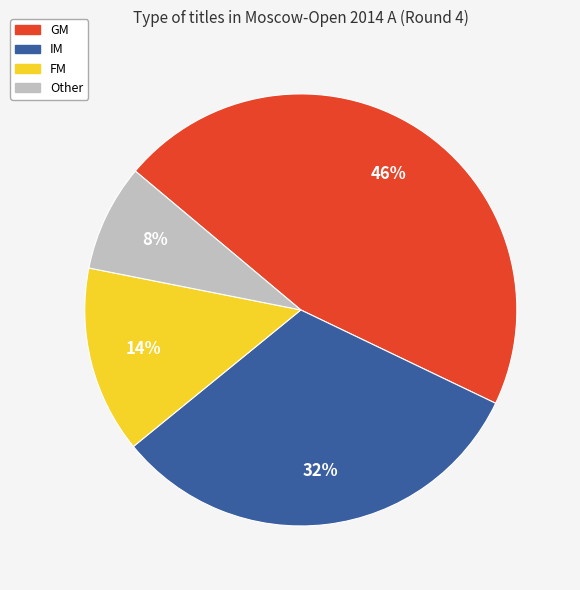

To the nearest percent, what is the difference between the largest and smallest slice percentages?

38%